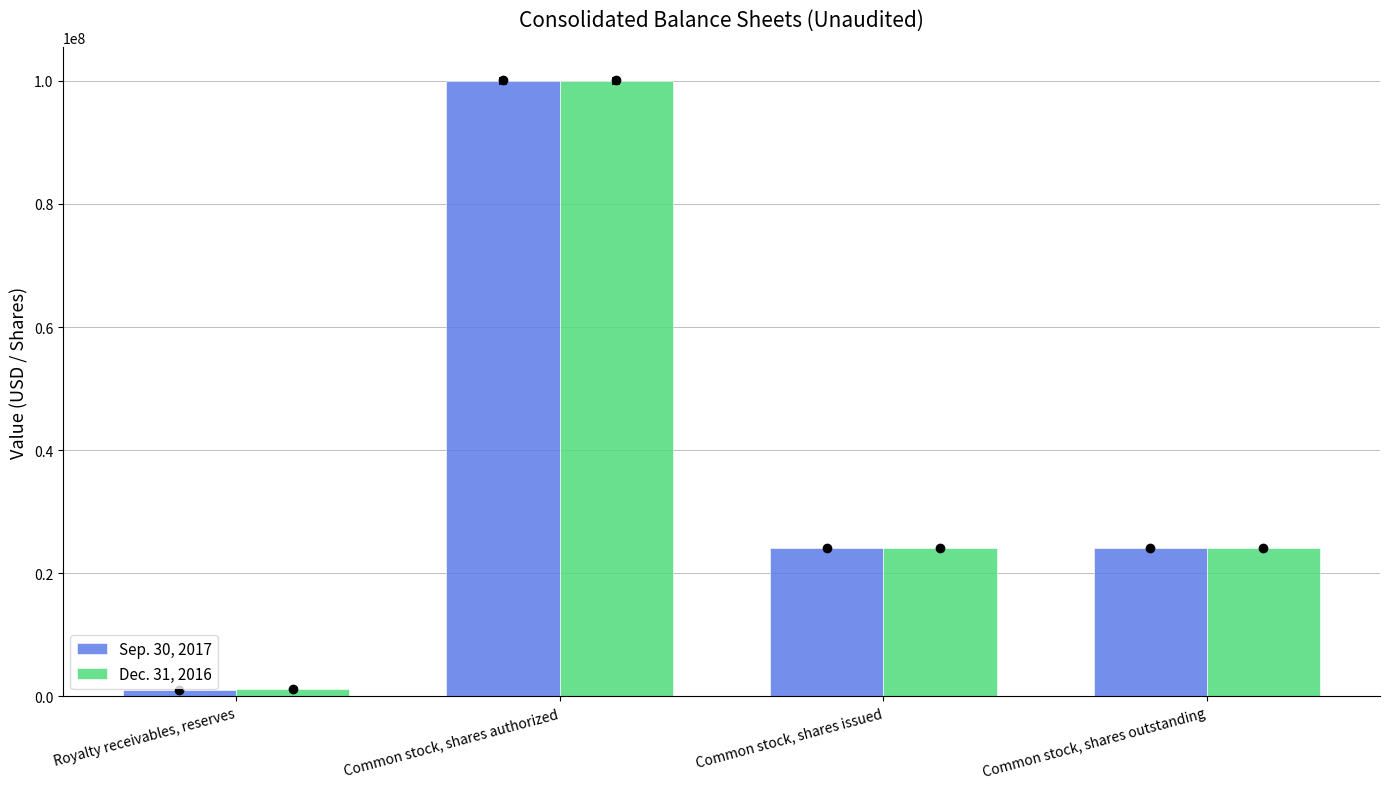

What is the difference between the maximum and minimum values in the Dec. 31, 2016 series?

98889980